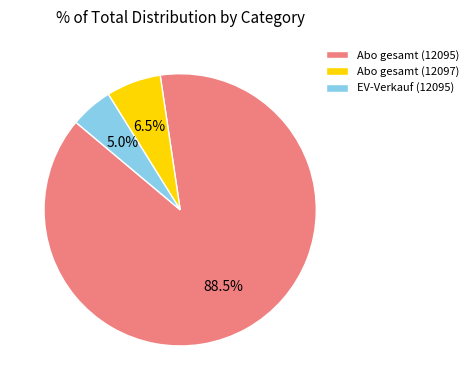

Combined, what portion of the pie is Abo gesamt (12095) and Abo gesamt (12097)?

95.0%